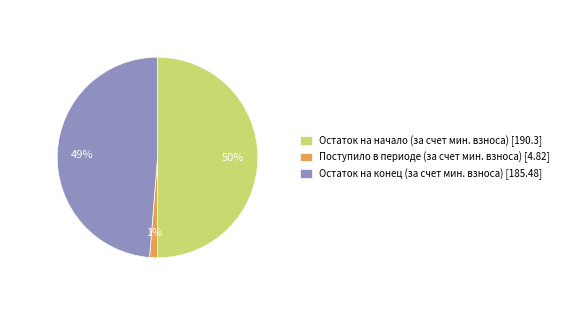

To the nearest percent, what is the average slice percentage?

33%